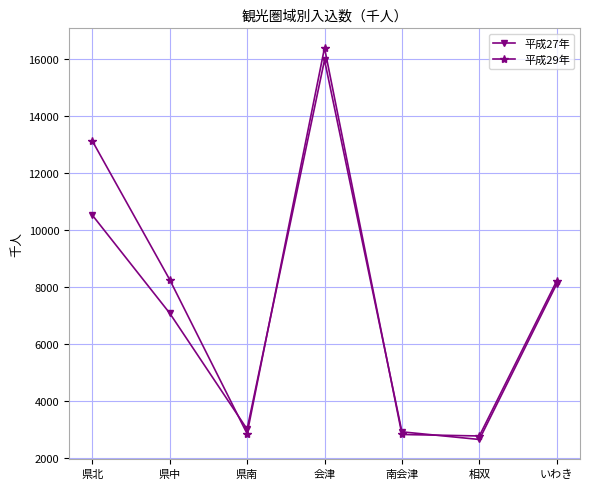

What position from the right is 県中?

6